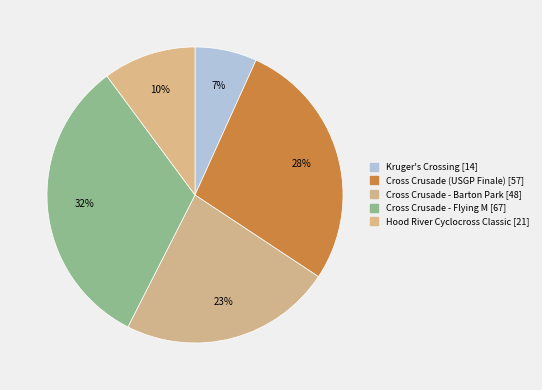

To the nearest percent, what percentage of the pie is Cross Crusade - Flying M?

32%